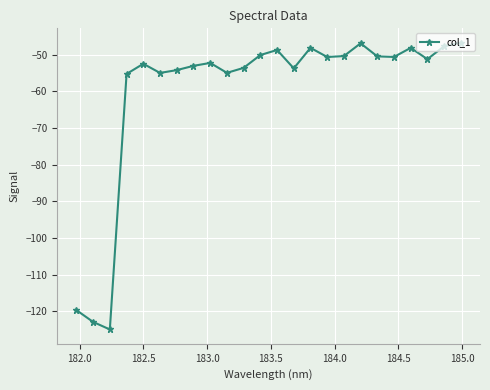

What is the value of the 14th point from the left?

-53.7